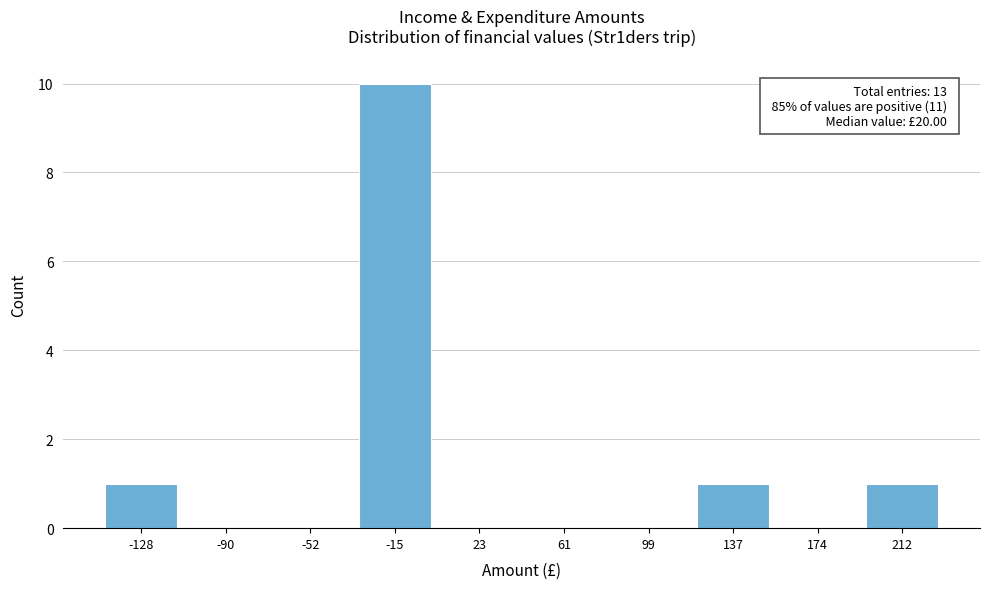

Reading right to left, list all the values displayed in this chart.

212=1	174=0	137=1	99=0	61=0	23=0	-15=10	-52=0	-90=0	-128=1